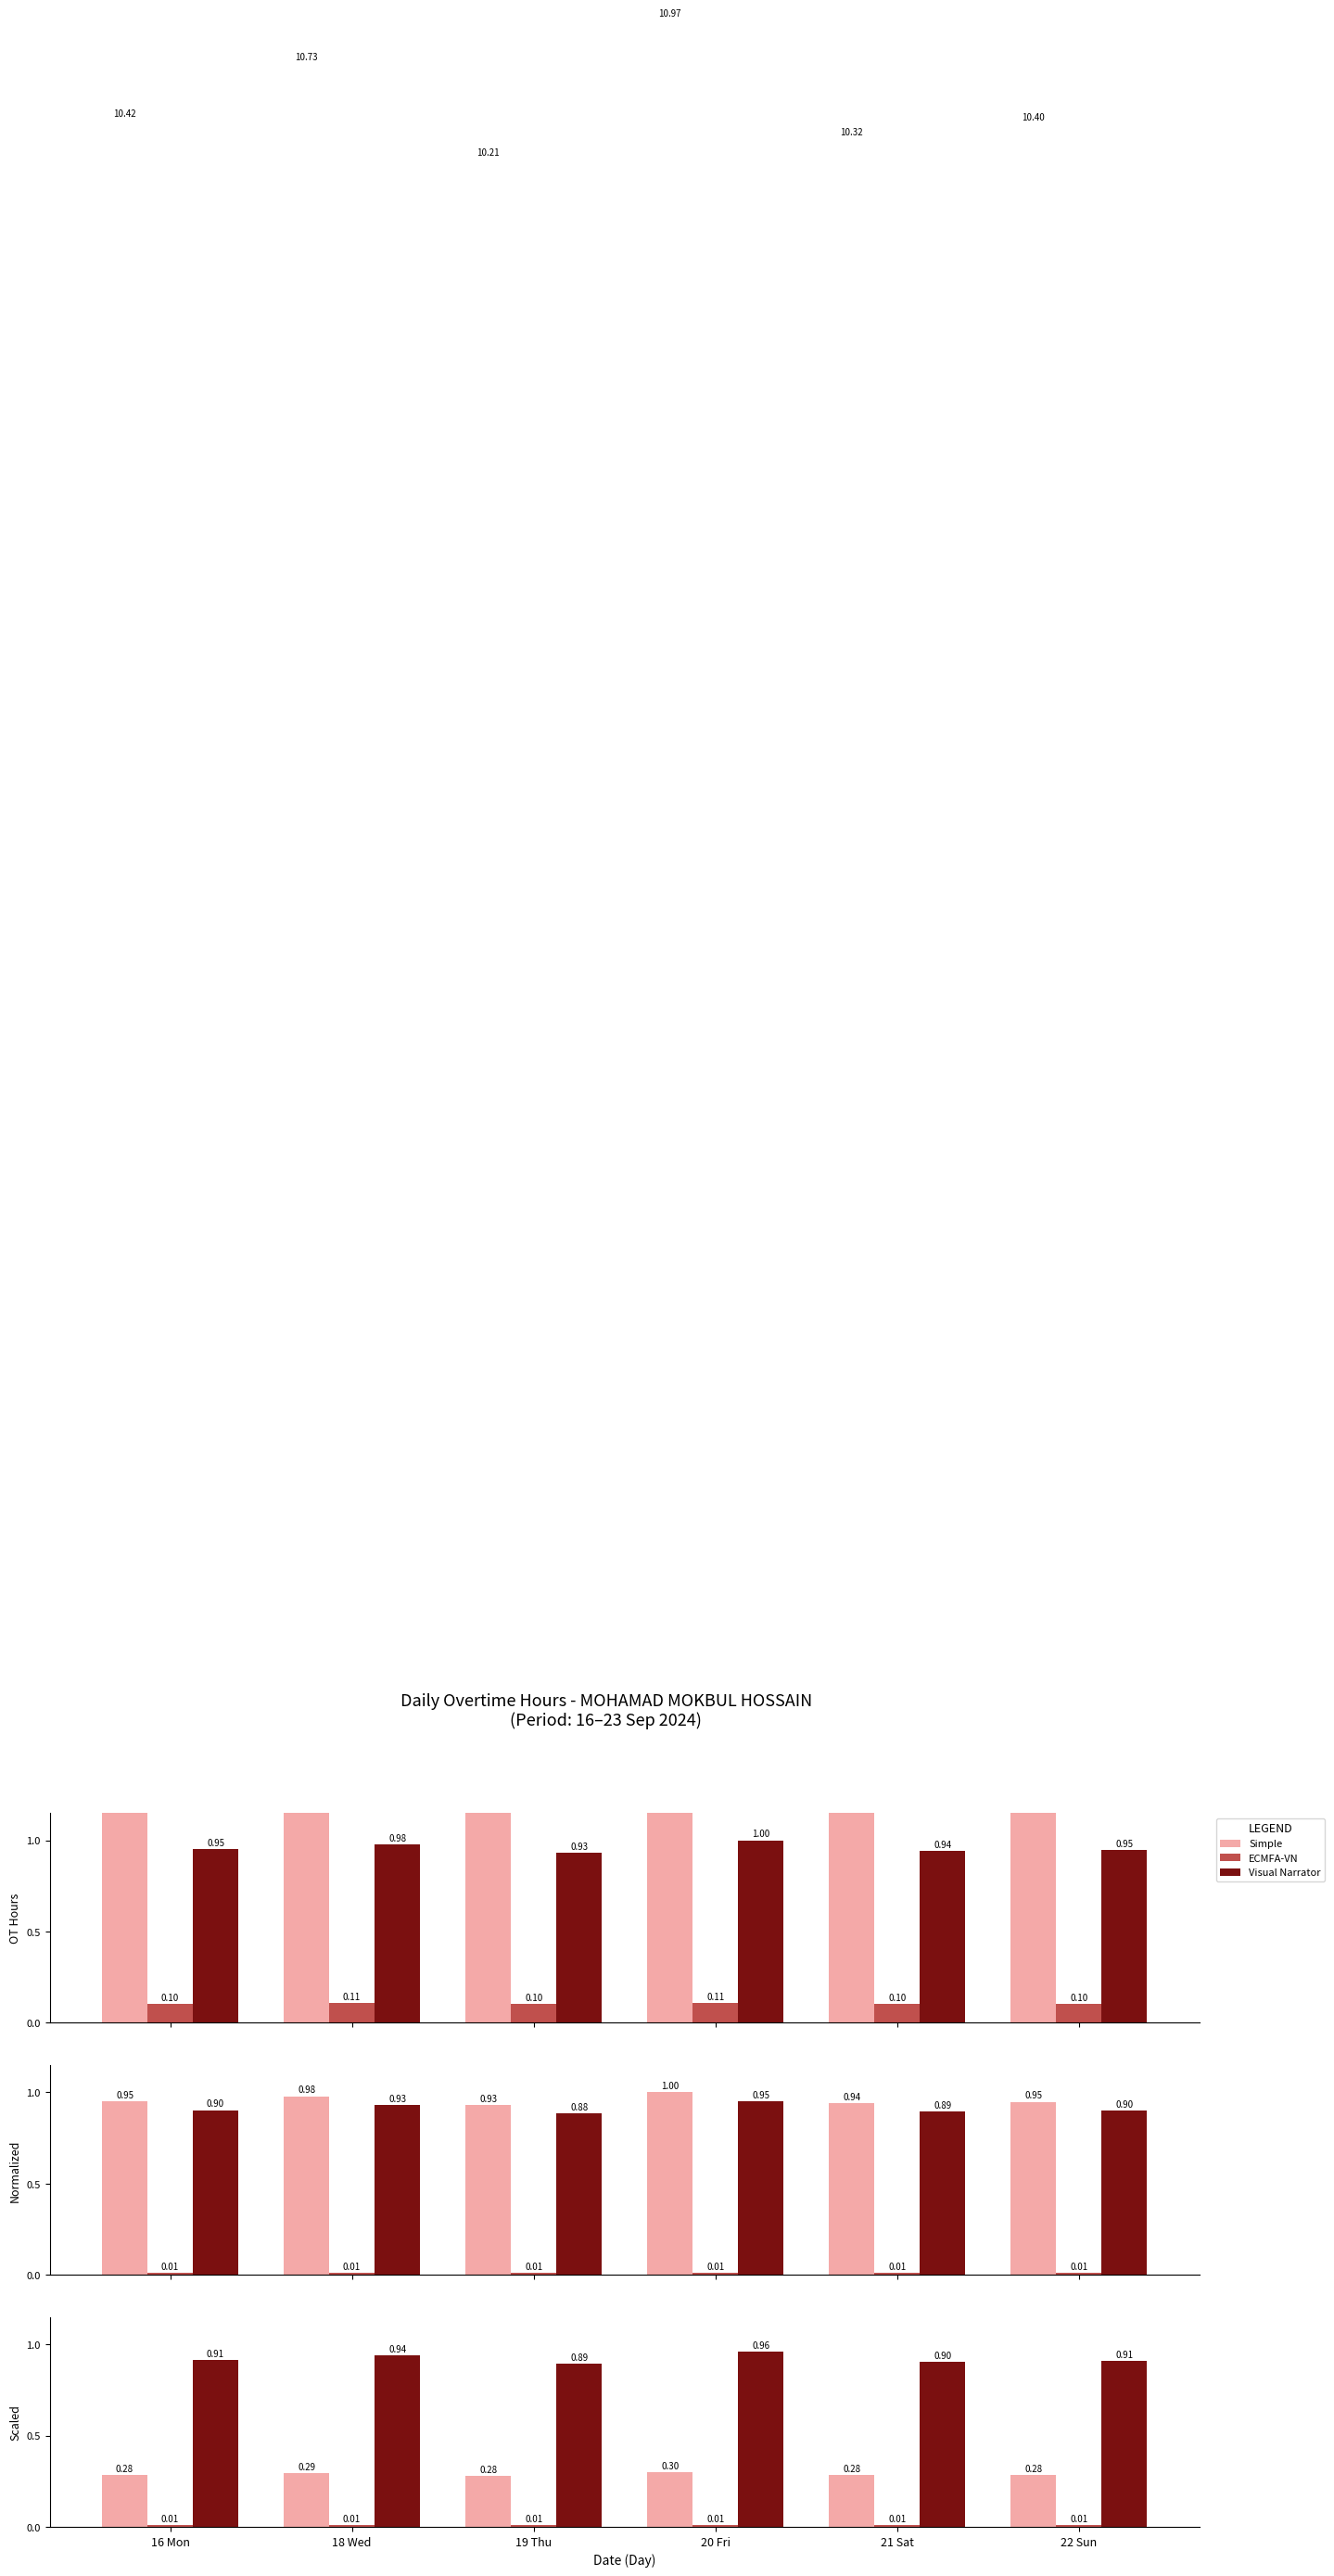

What is the sum of the Simple values at 20 Fri and 21 Sat?

0.6